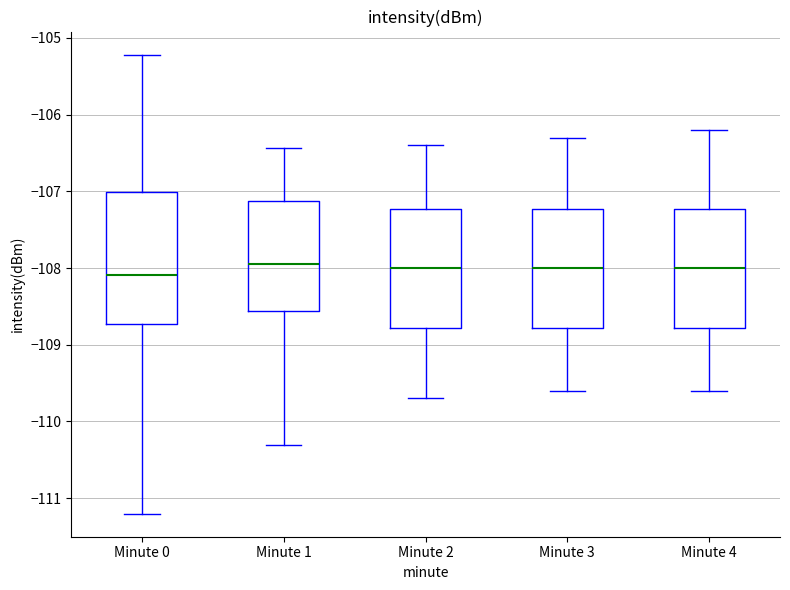

Which box is the tallest, from its lower edge to its upper edge?

Minute 0